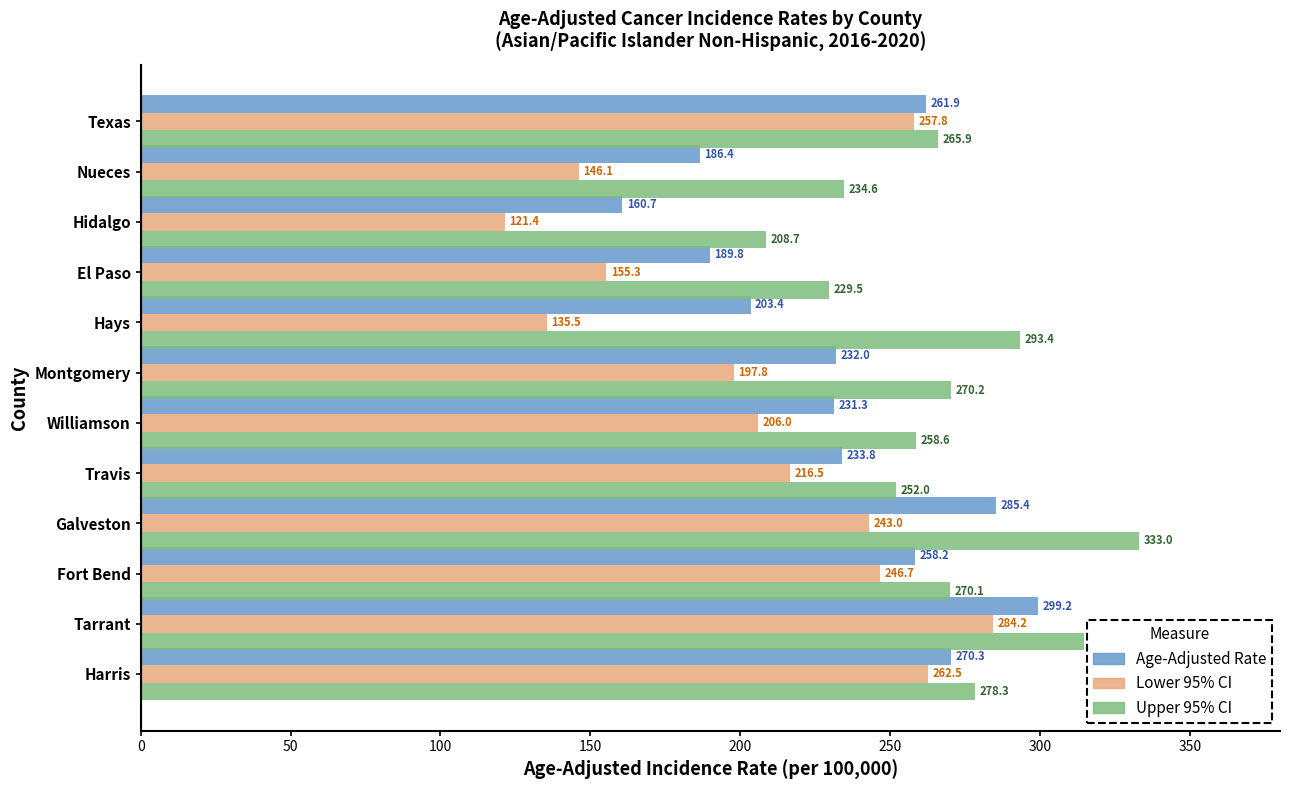

Which category has the lowest value across all series?

Hidalgo